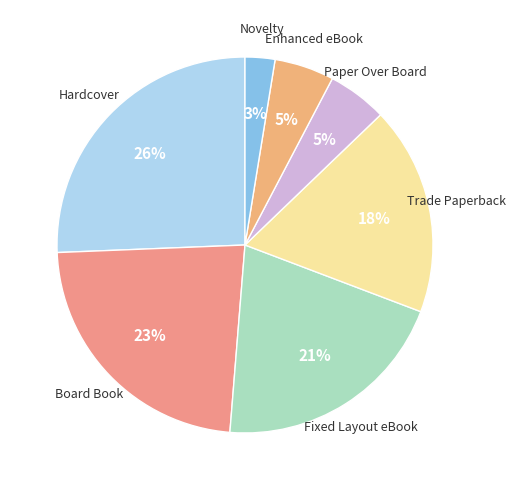

To the nearest percent, what is the difference between the largest and smallest slice percentages?

23%